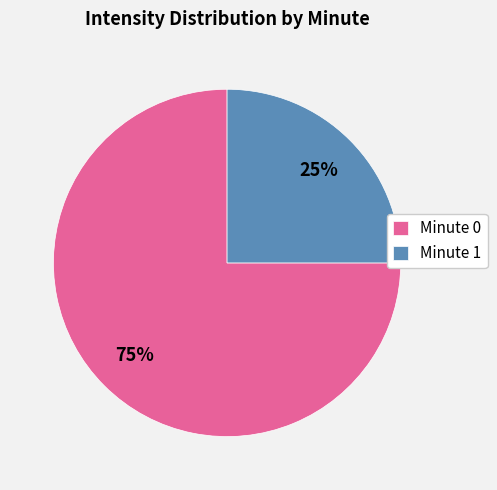

Rank the categories by value from lowest to highest.

Minute 1, Minute 0